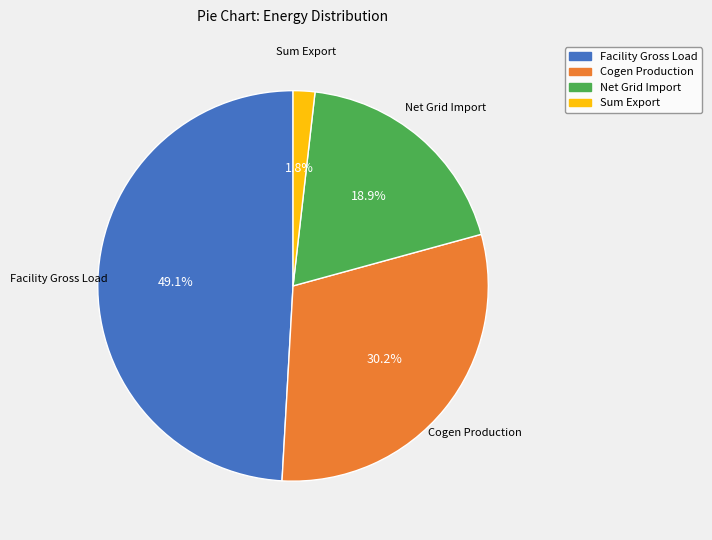

Which category has the smallest portion of the pie?

Sum Export